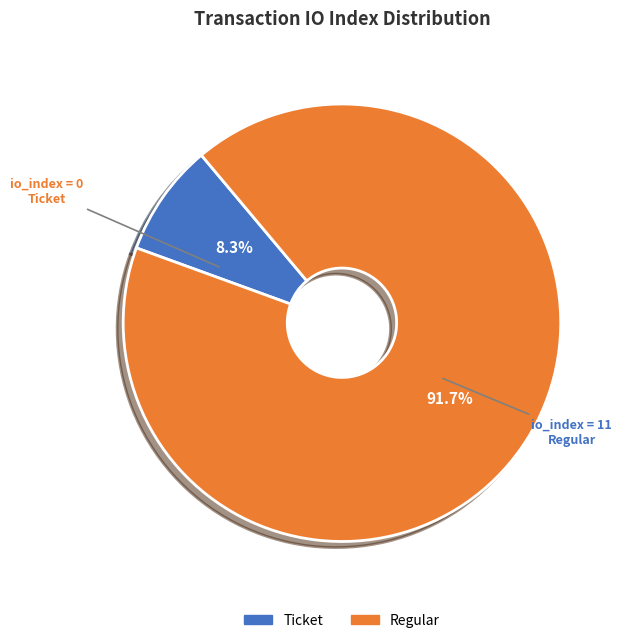

Does any single category account for the majority?

Yes